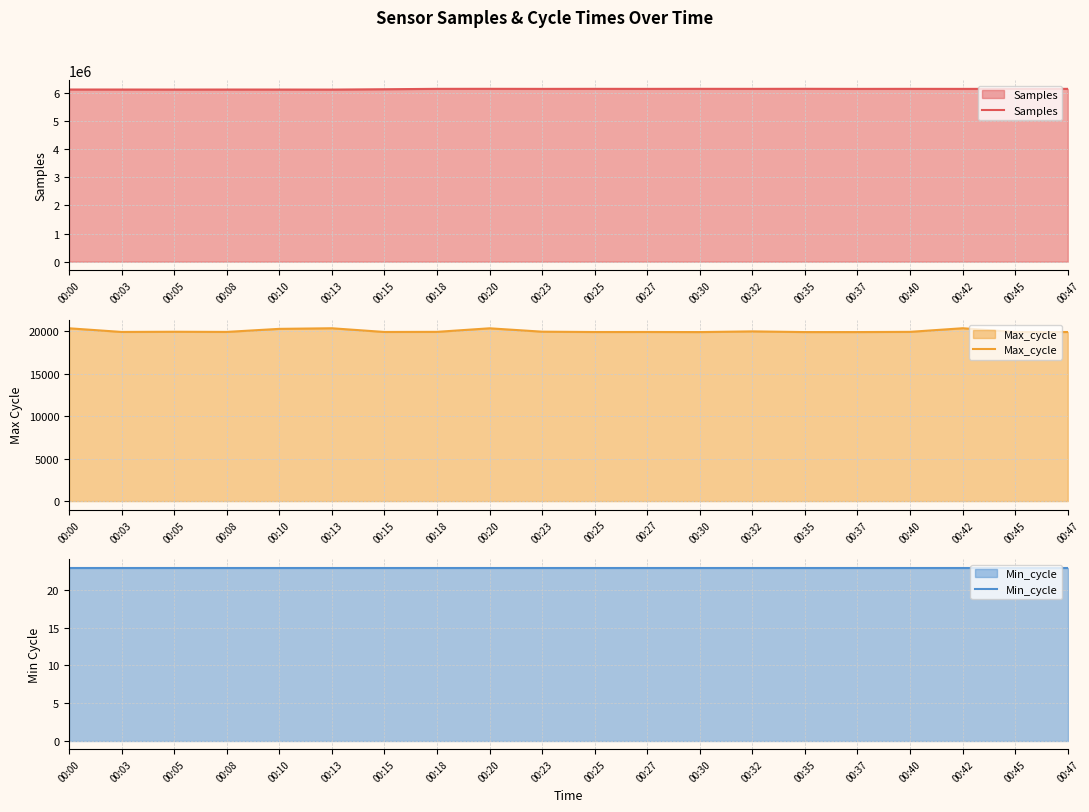

True or false: Samples and Max_cycle intersect in this chart.

False